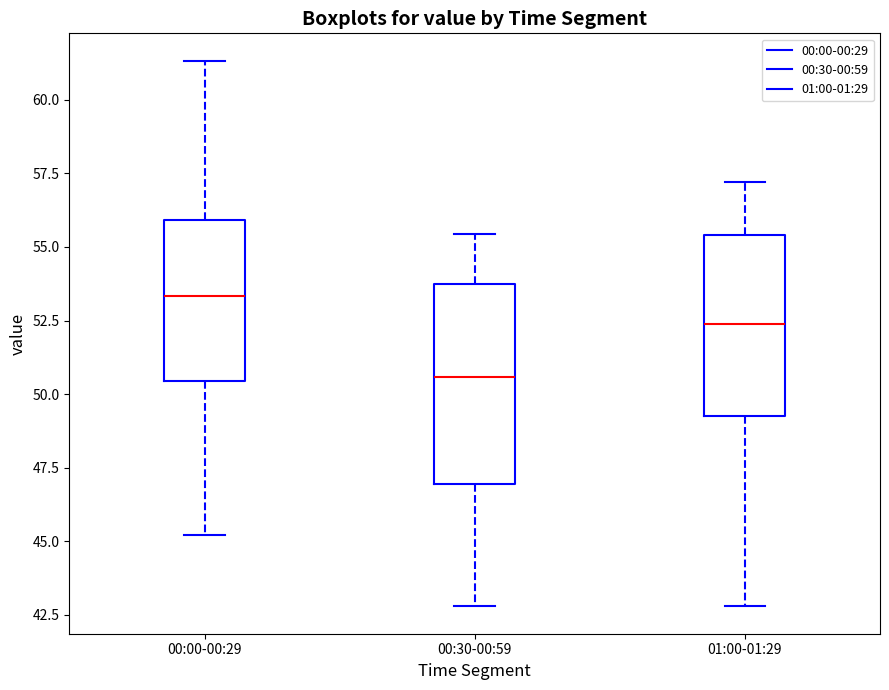

Reading left to right, read every box against the y-axis: the position of its median line, the range the box covers, and the ends of its whiskers. The values are not printed on the chart, so give them approximately, as read against the axis.

00:00-00:29: median 53.5, box 50.5 to 56.0, whiskers 45.0 to 61.5
00:30-00:59: median 50.5, box 47.0 to 53.5, whiskers 43.0 to 55.5
01:00-01:29: median 52.5, box 49.0 to 55.5, whiskers 43.0 to 57.0